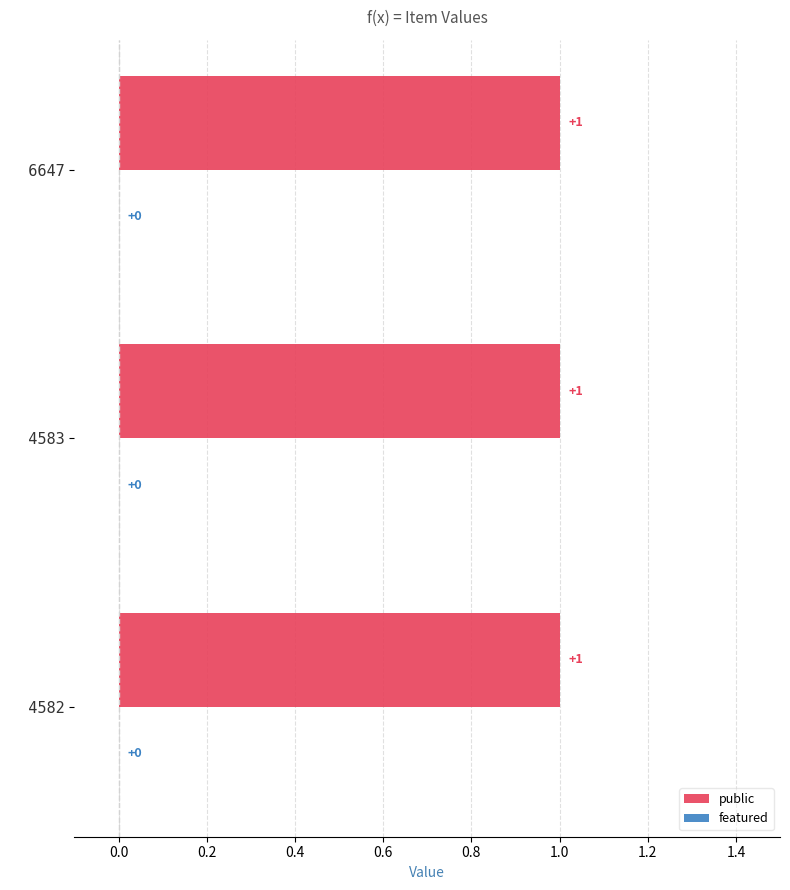

At which category is the sum across all series the highest?

4582